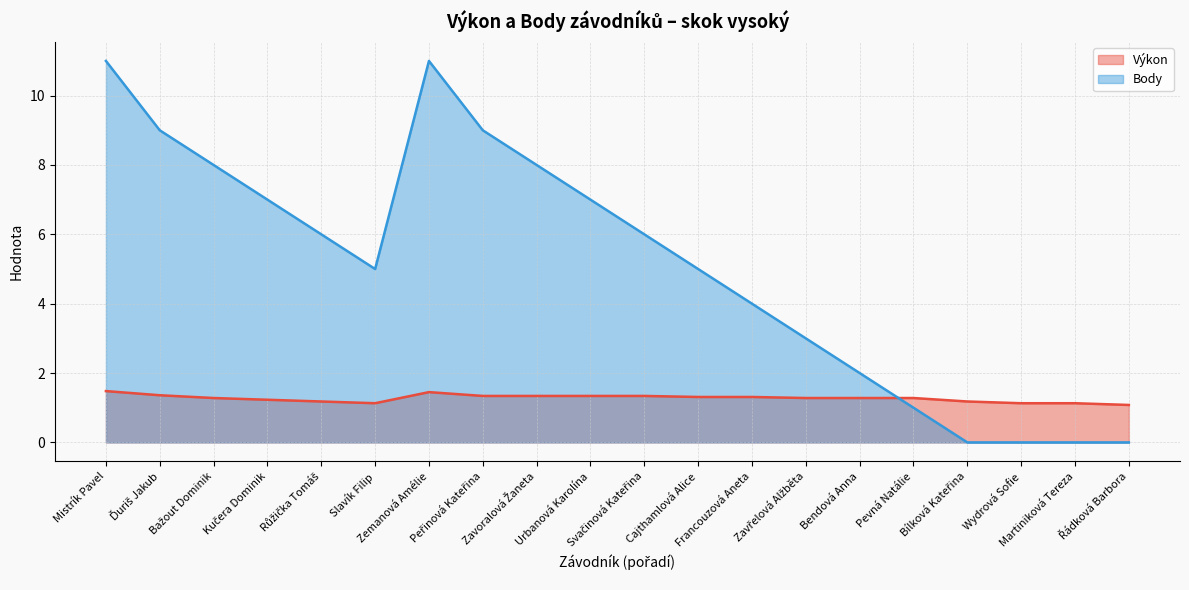

Between which two adjacent categories do Výkon and Body first intersect?

Bendová Anna and Pevná Natálie